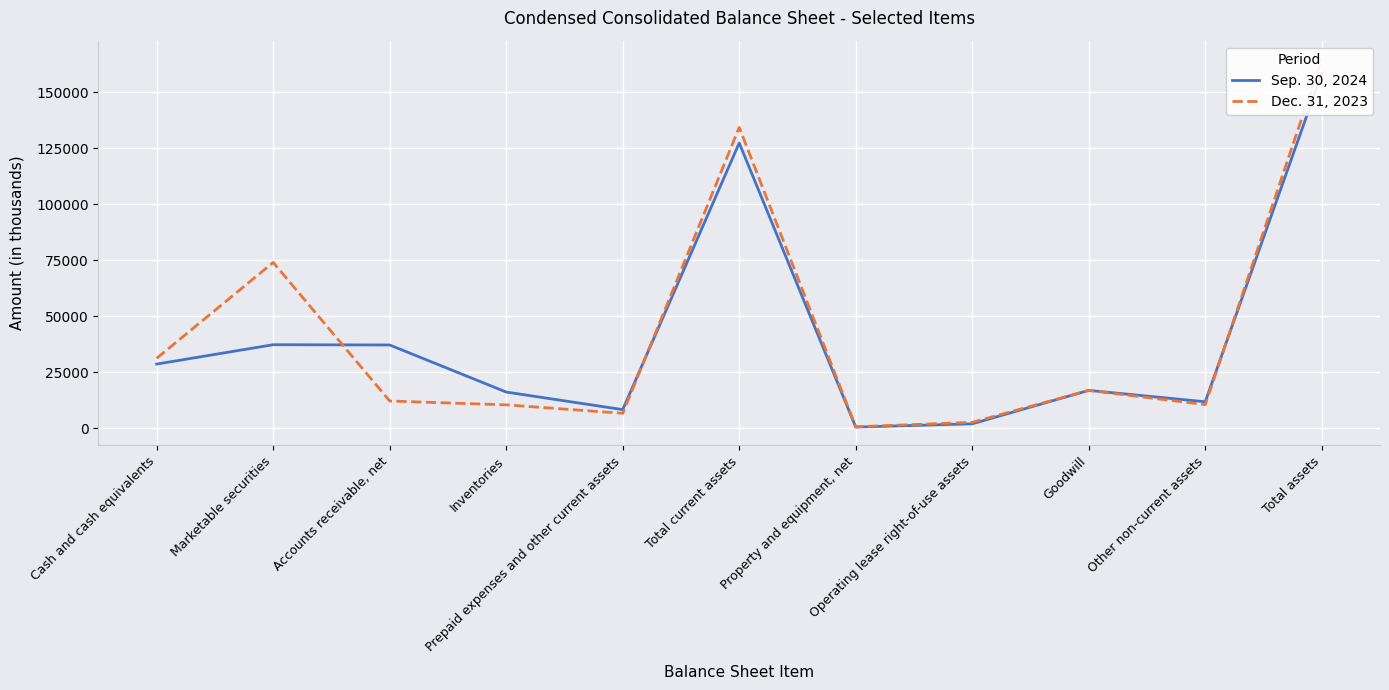

How many data points in Dec. 31, 2023 are above 12103?

5